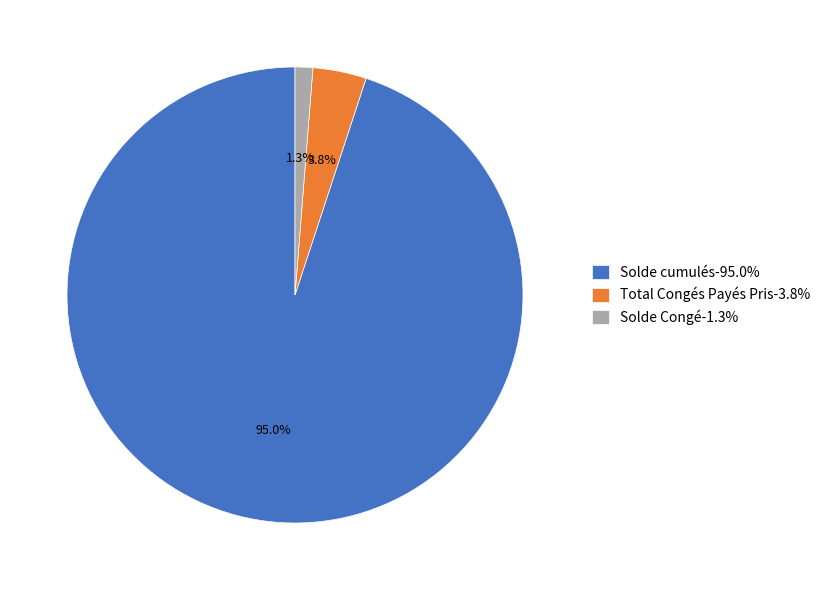

Combined, do Solde Congé and Total Congés Payés Pris account for over 50%?

No